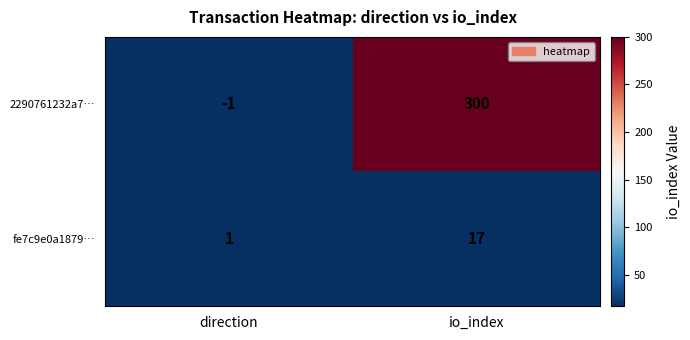

Count the number of data series in this chart.

2